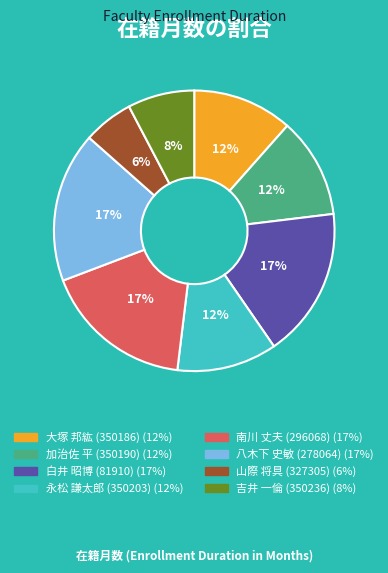

To the nearest percent, what is the average slice percentage?

12%